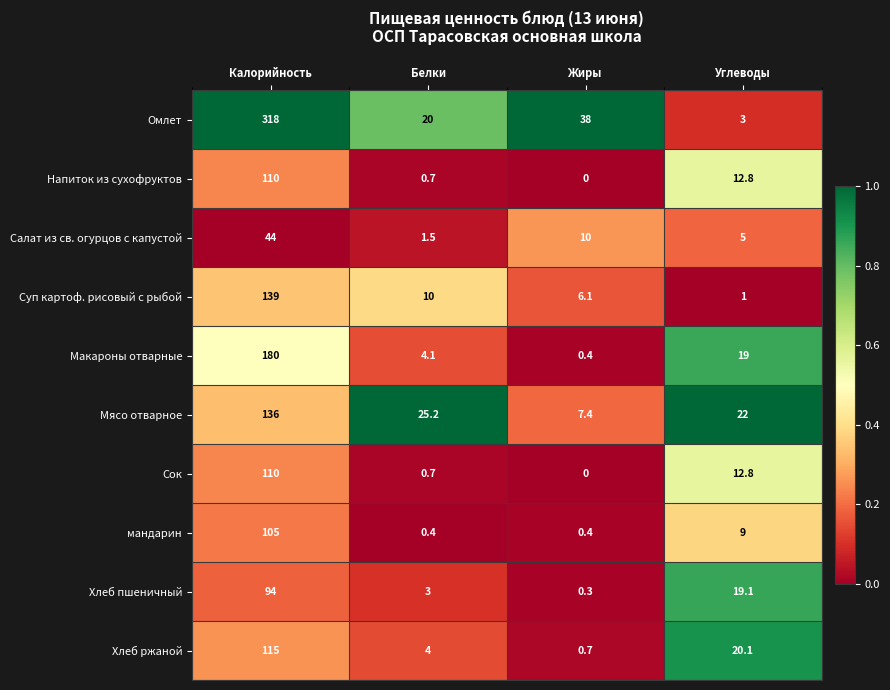

True or false: Мясо отварное has a value of 136.0 at Калорийность.

True